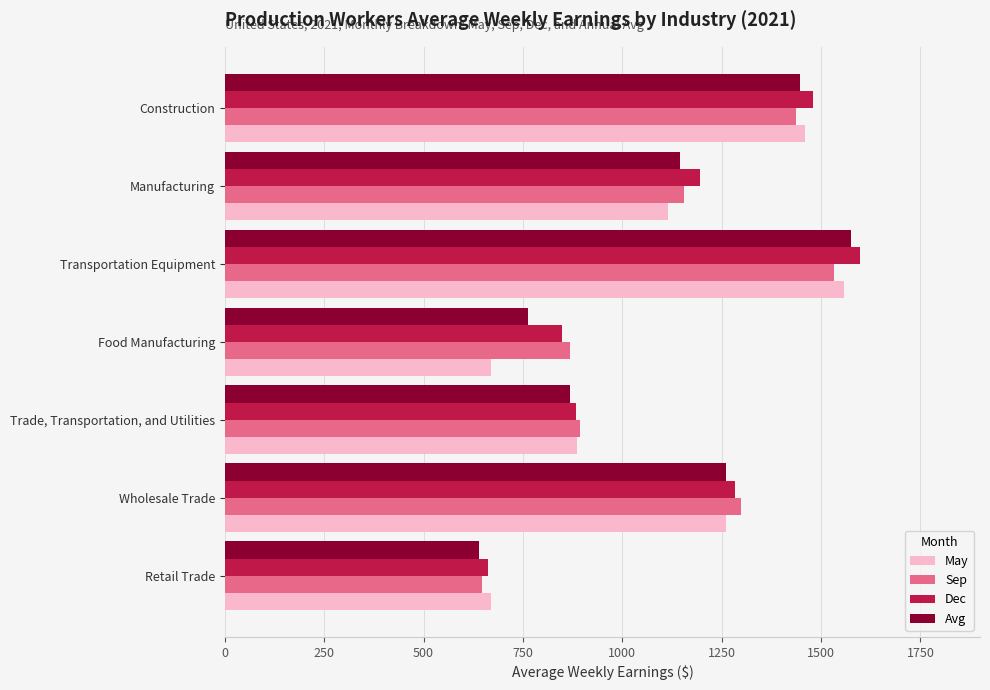

At which category does the chart reach its peak across all series?

Transportation Equipment